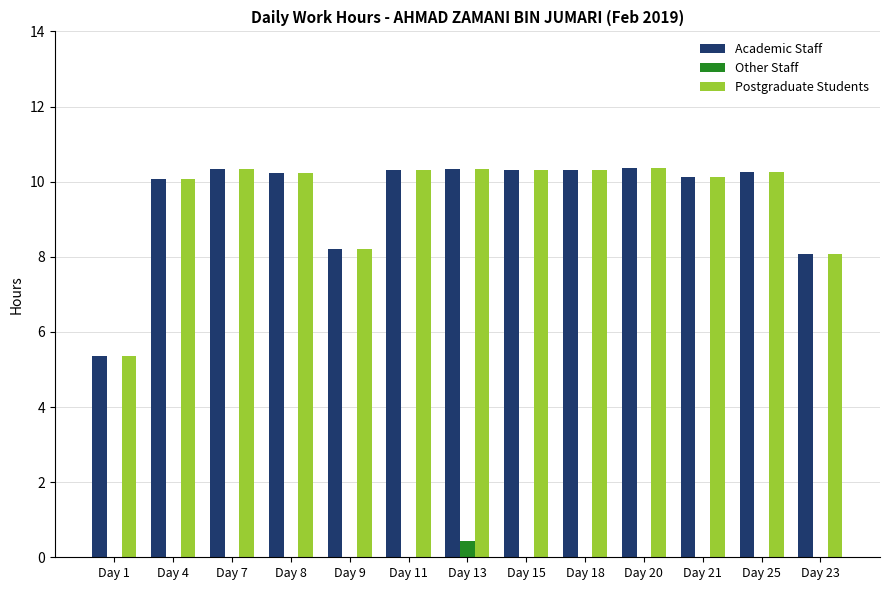

Does the chart contain stacked bars?

No